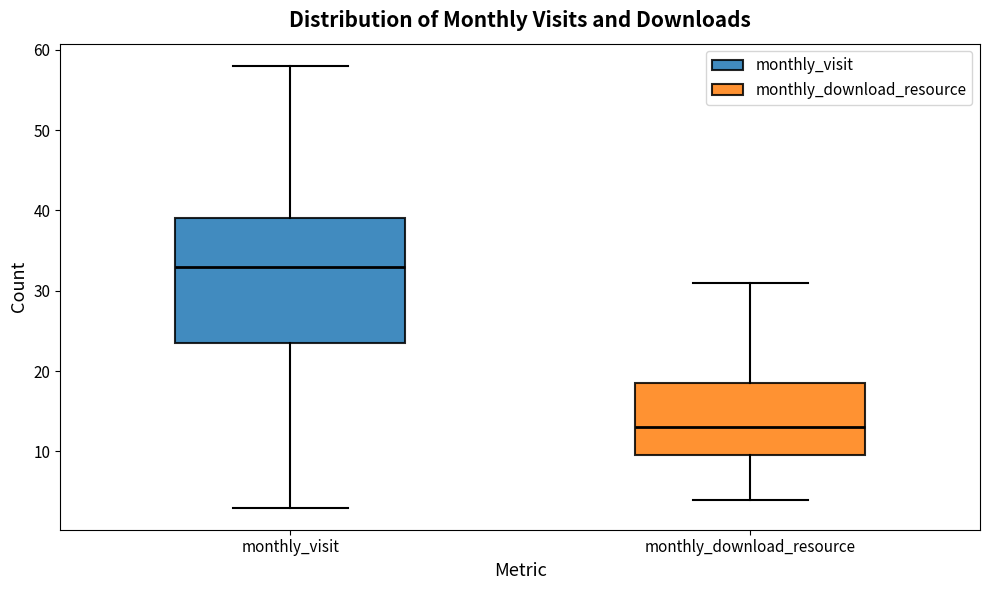

Reading left to right, read every box against the y-axis: the position of its median line, the range the box covers, and the ends of its whiskers. The values are not printed on the chart, so give them approximately, as read against the axis.

monthly_visit: median 33, box 24 to 39, whiskers 3 to 58
monthly_download_resource: median 13, box 10 to 19, whiskers 4 to 31